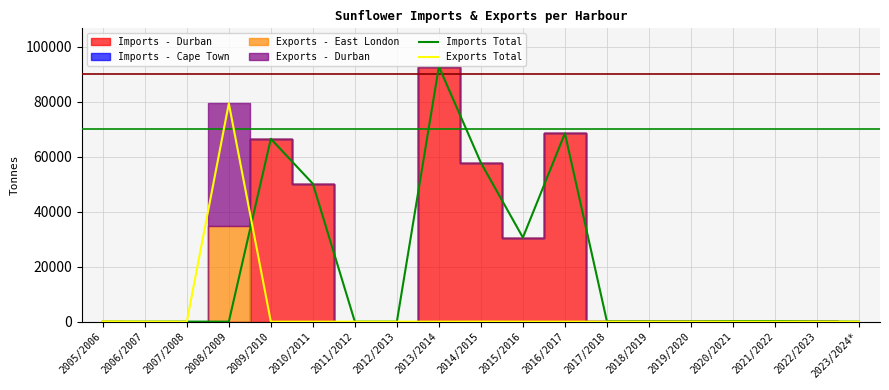

How many lines are shown in the chart?

2